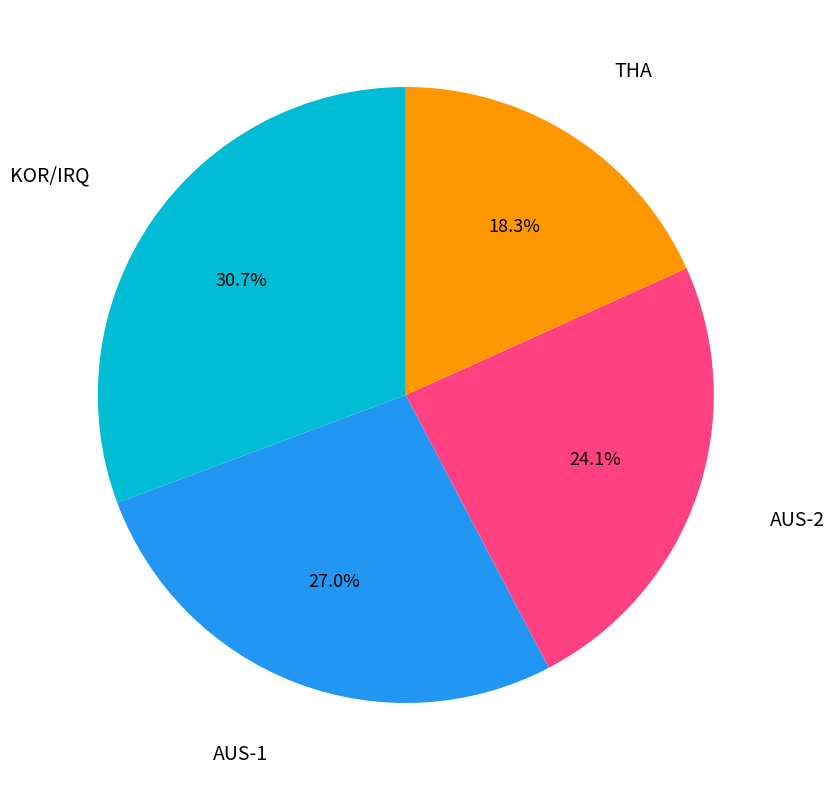

Is there any slice that represents more than half of the pie?

No